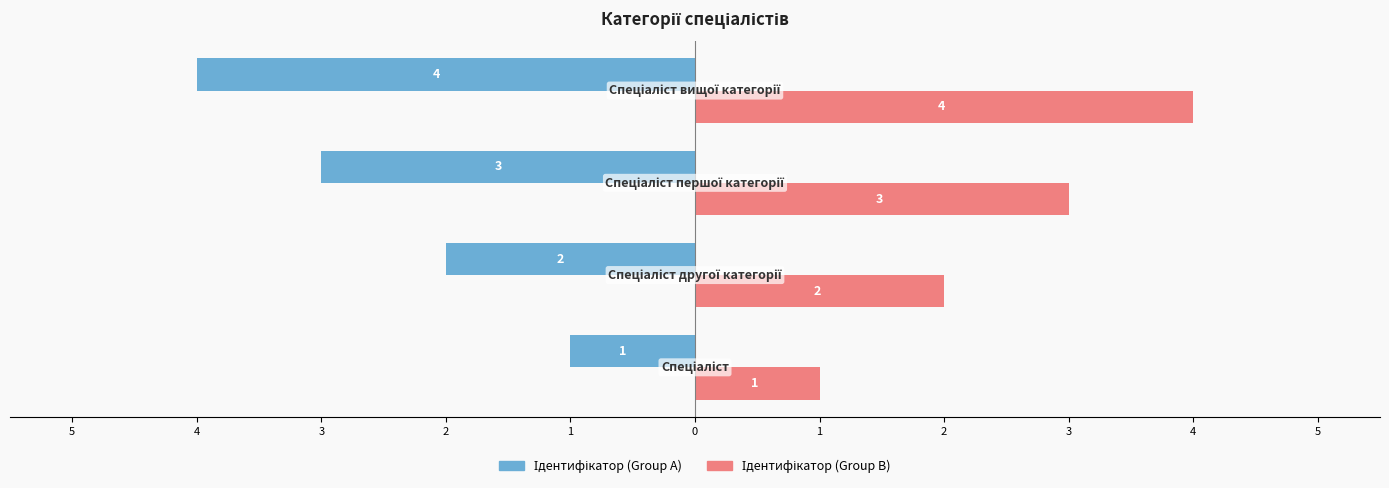

Rank the series by their maximum value, from lowest to highest.

Ідентифікатор (Group A), Ідентифікатор (Group B)